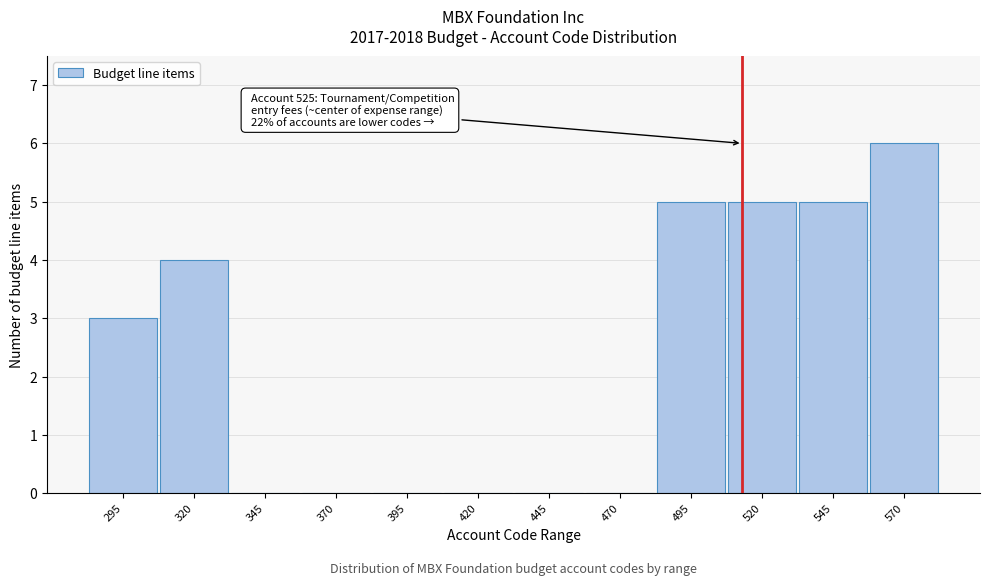

Reading left to right, transcribe all the data shown in this chart.

295=3	320=4	345=0	370=0	395=0	420=0	445=0	470=0	495=5	520=5	545=5	570=6